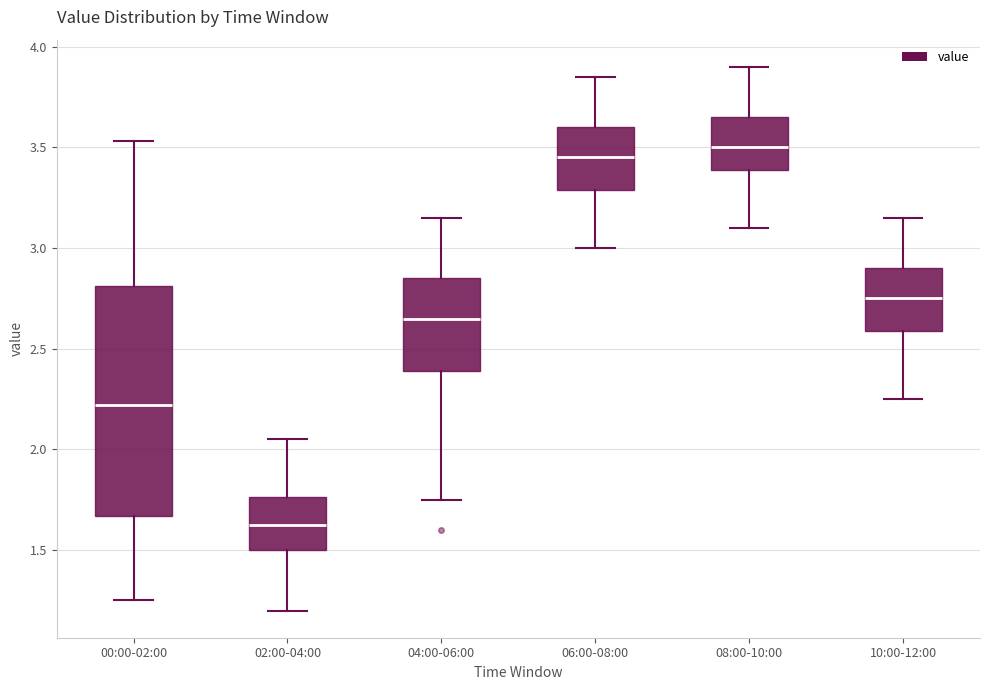

Reading left to right, read every box against the y-axis: the position of its median line, the range the box covers, and the ends of its whiskers. The values are not printed on the chart, so give them approximately, as read against the axis.

00:00-02:00: median 2.20, box 1.65 to 2.80, whiskers 1.25 to 3.55
02:00-04:00: median 1.65, box 1.50 to 1.75, whiskers 1.20 to 2.05
04:00-06:00: median 2.65, box 2.40 to 2.85, whiskers 1.75 to 3.15
06:00-08:00: median 3.45, box 3.30 to 3.60, whiskers 3.00 to 3.85
08:00-10:00: median 3.50, box 3.40 to 3.65, whiskers 3.10 to 3.90
10:00-12:00: median 2.75, box 2.60 to 2.90, whiskers 2.25 to 3.15